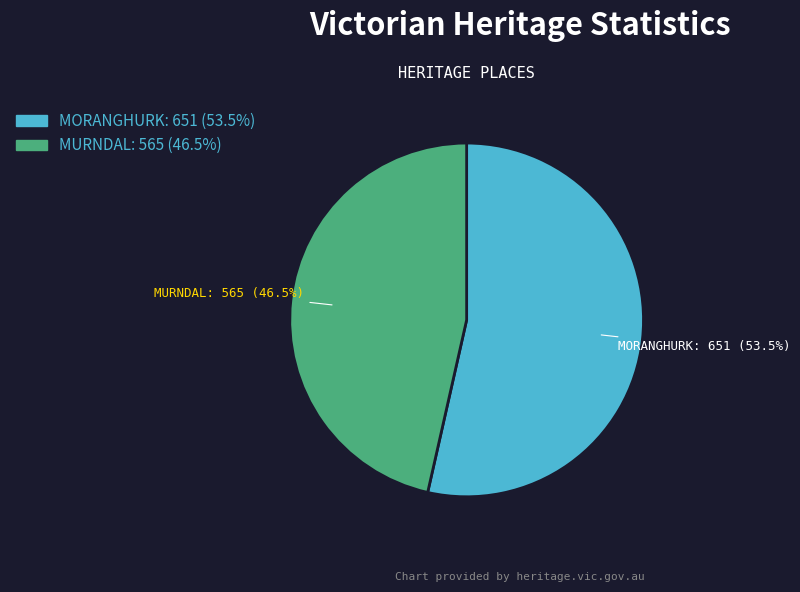

Does any single category account for the majority?

Yes